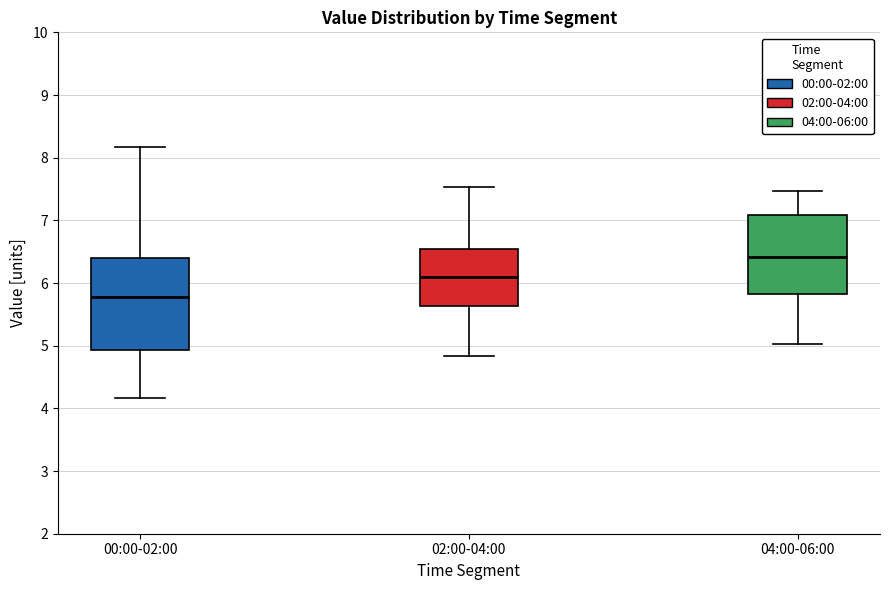

Reading left to right, transcribe this box plot: for each box, give where its median line is, the range the box spans, and where its two whiskers end, as read against the y-axis. The values are not printed on the chart, so give them approximately, as read against the axis.

00:00-02:00: median 5.8, box 4.9 to 6.4, whiskers 4.2 to 8.2
02:00-04:00: median 6.1, box 5.6 to 6.5, whiskers 4.8 to 7.5
04:00-06:00: median 6.4, box 5.8 to 7.1, whiskers 5.0 to 7.5